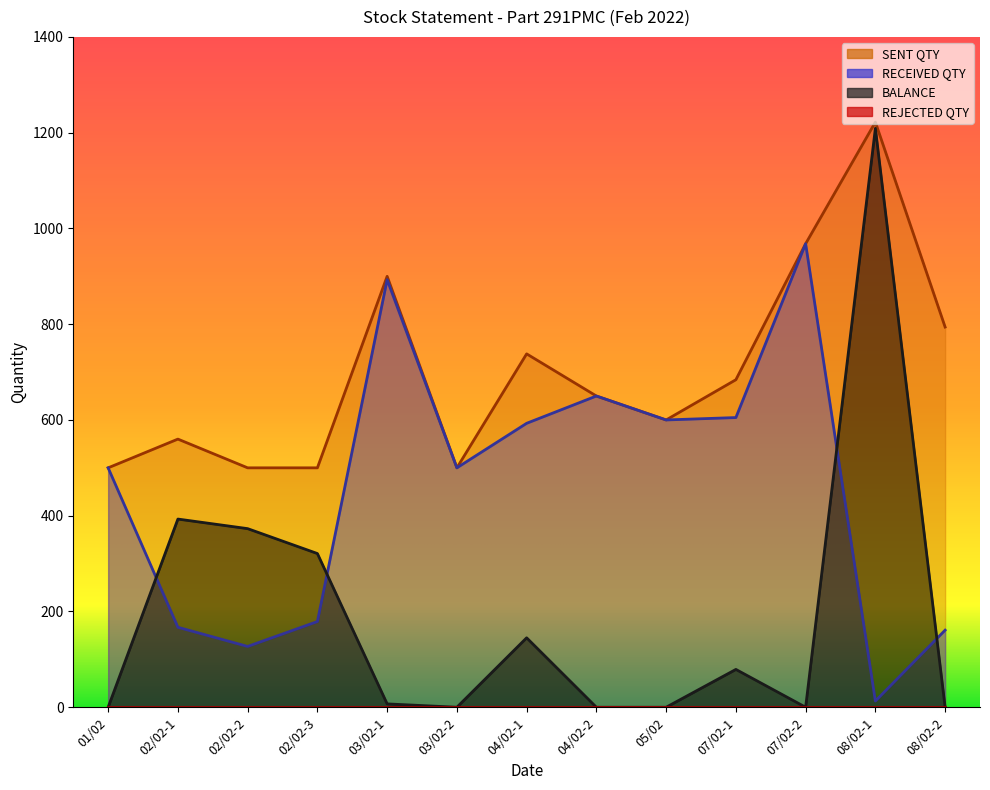

In RECEIVED QTY, how many points are lower than both neighbors (excluding endpoints)?

4